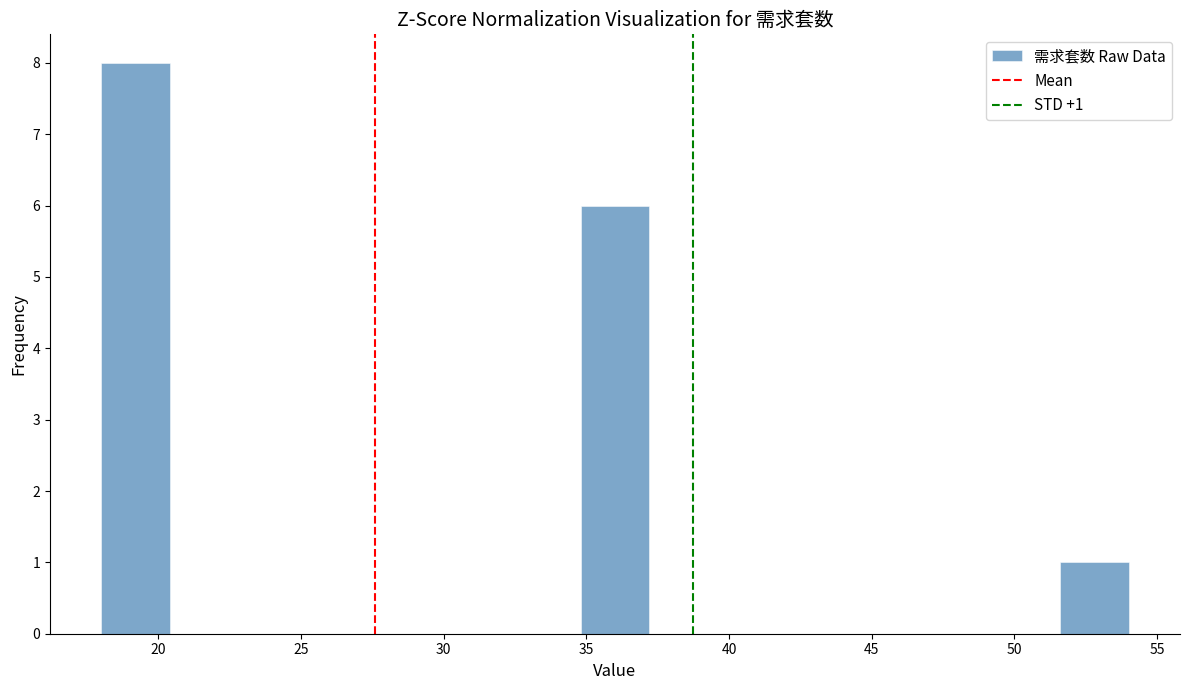

Over which range of the x-axis is the bar tallest?

18.0 to 20.4